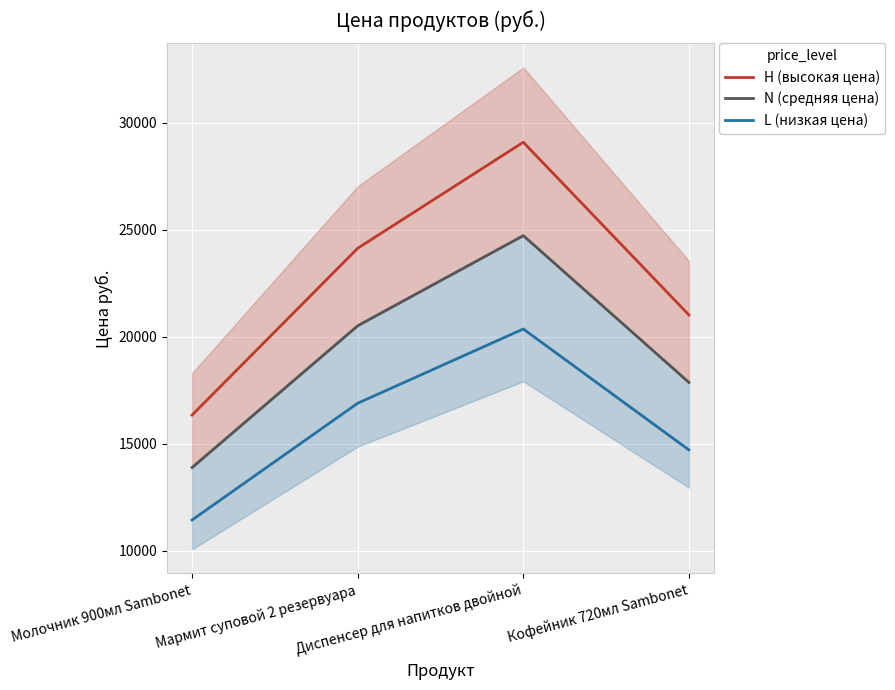

How many interior local peaks does the H (высокая цена) series have?

1